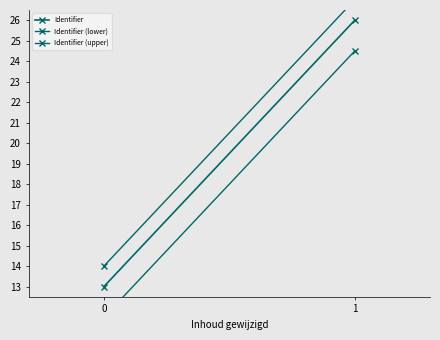

At which label does Identifier (lower) first exceed 24?

1